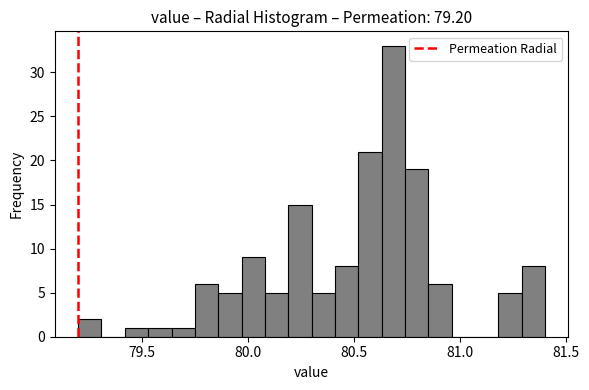

Around what value on the x-axis is the tallest bar? Give the approximate position of its centre, as read against the axis.

80.70